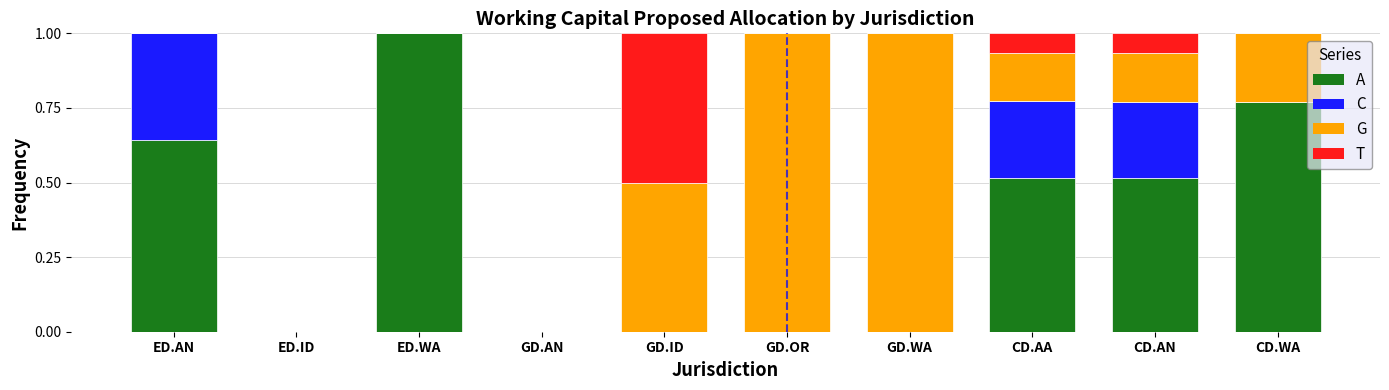

How many data points does each series have?

10